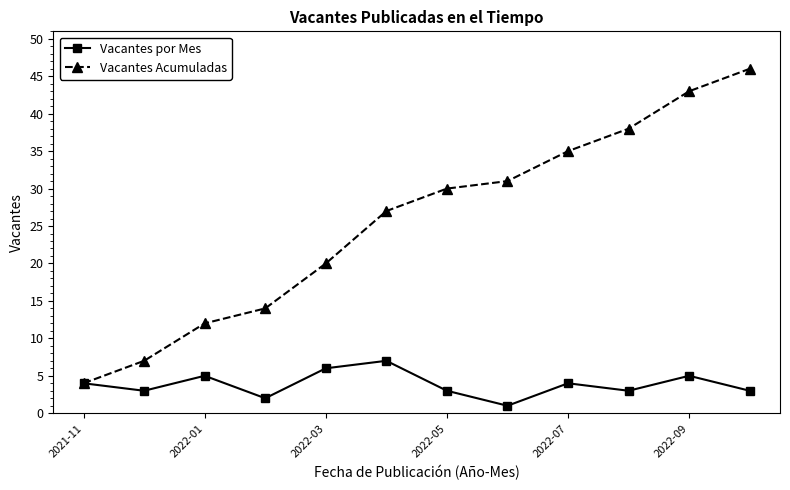

What is the average value of the Vacantes por Mes series?

4